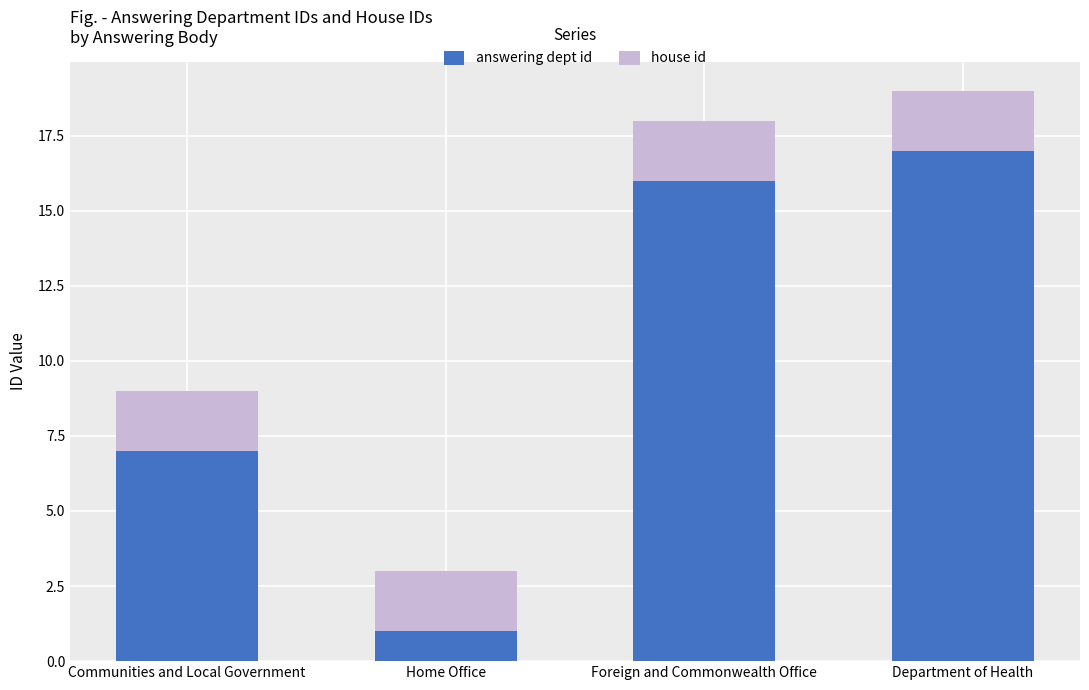

Reading left to right, what are the values for answering dept id?

Communities and Local Government=7	Home Office=1	Foreign and Commonwealth Office=16	Department of Health=17